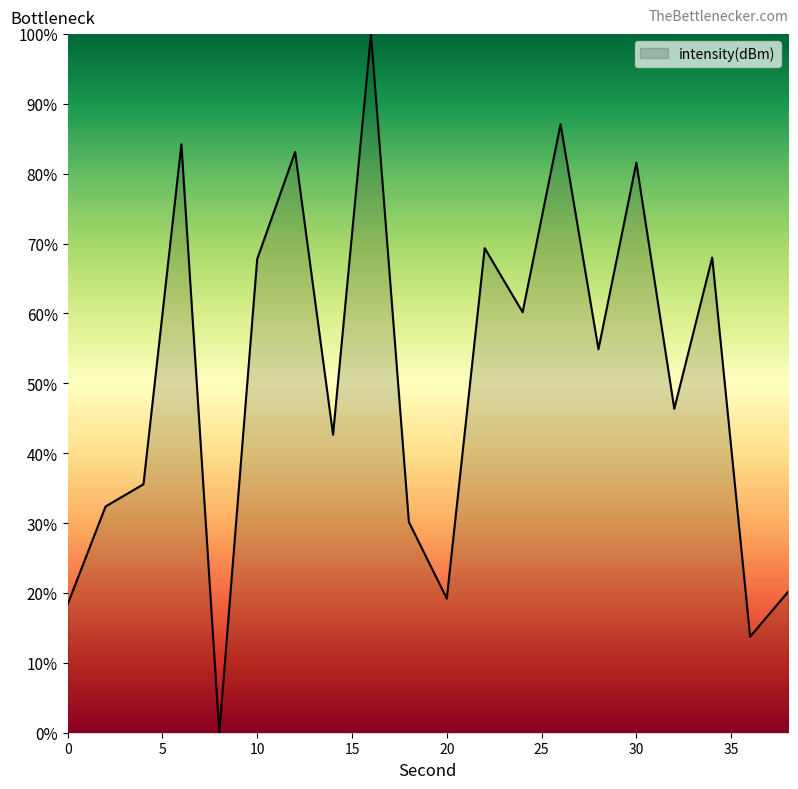

Count the number of categories in the chart.

20